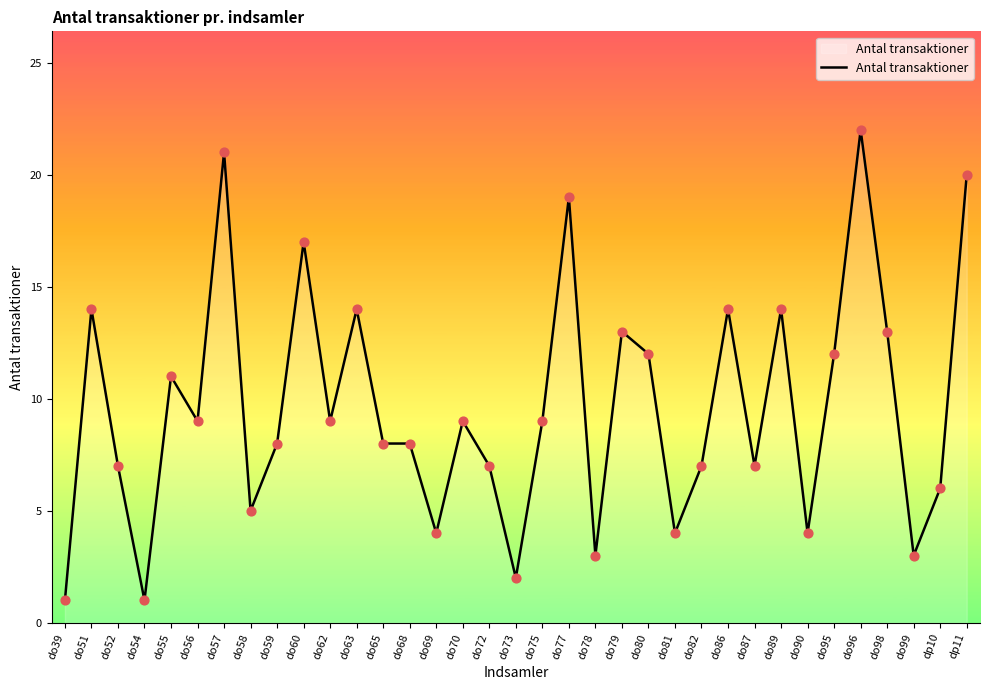

What is the change in value from do56 to do87?

-2